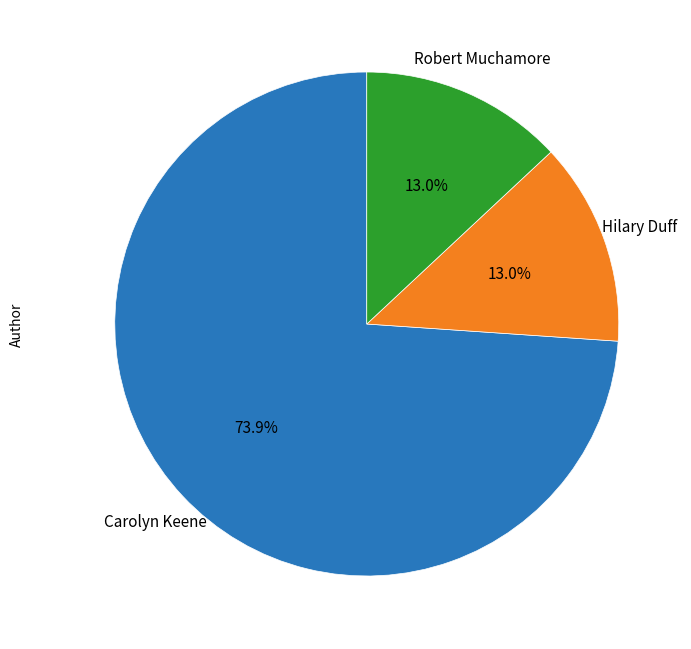

To the nearest percent, what portion does Hilary Duff represent?

13%